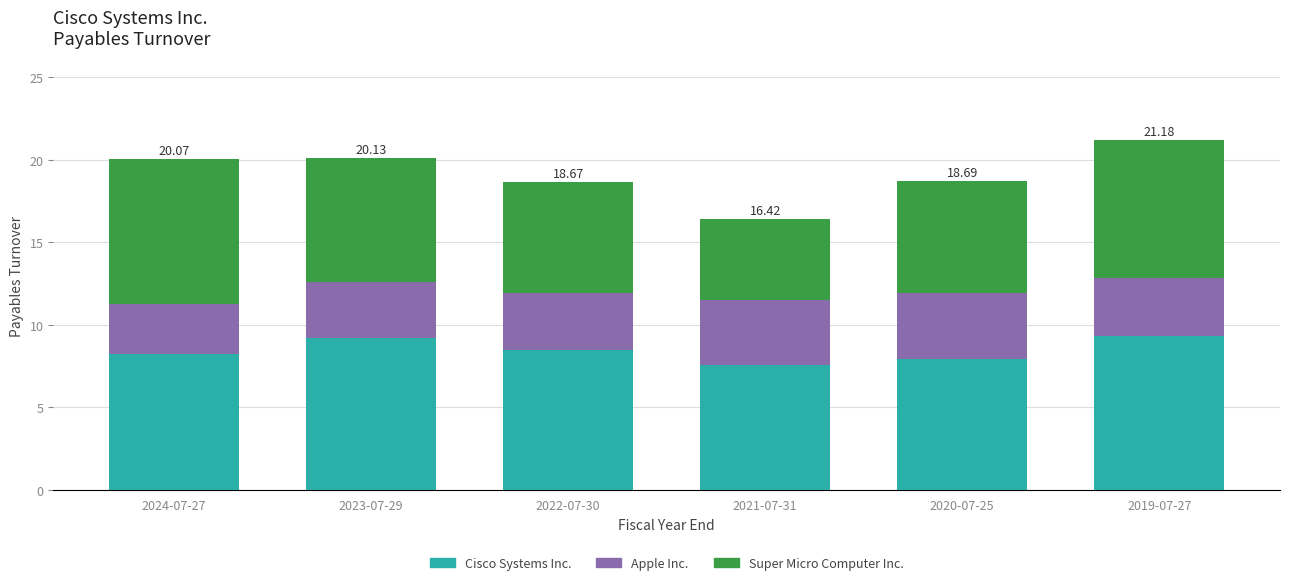

How many bars are there in total?

6